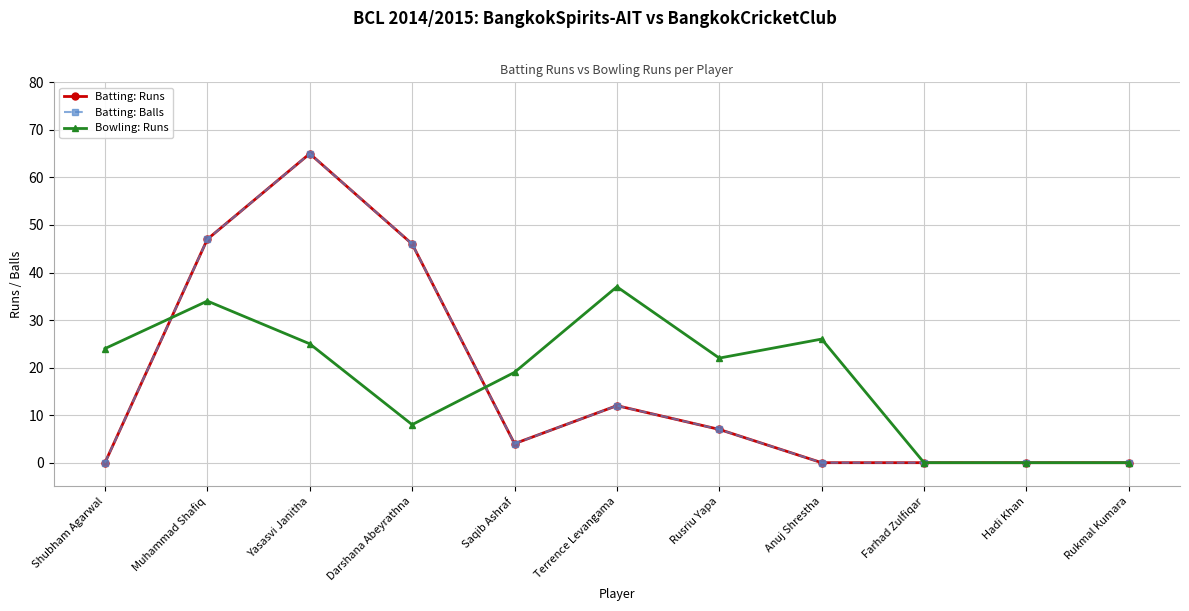

True or false: Batting: Runs and Batting: Balls intersect in this chart.

False